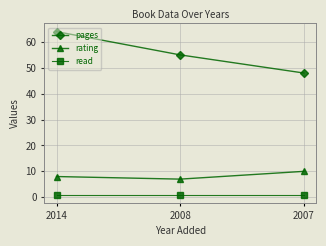

Which series has the largest total across all categories?

pages